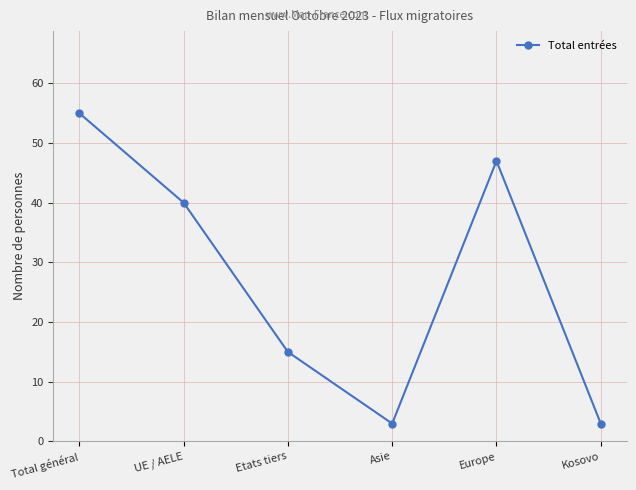

What is the difference between the maximum and minimum values?

52